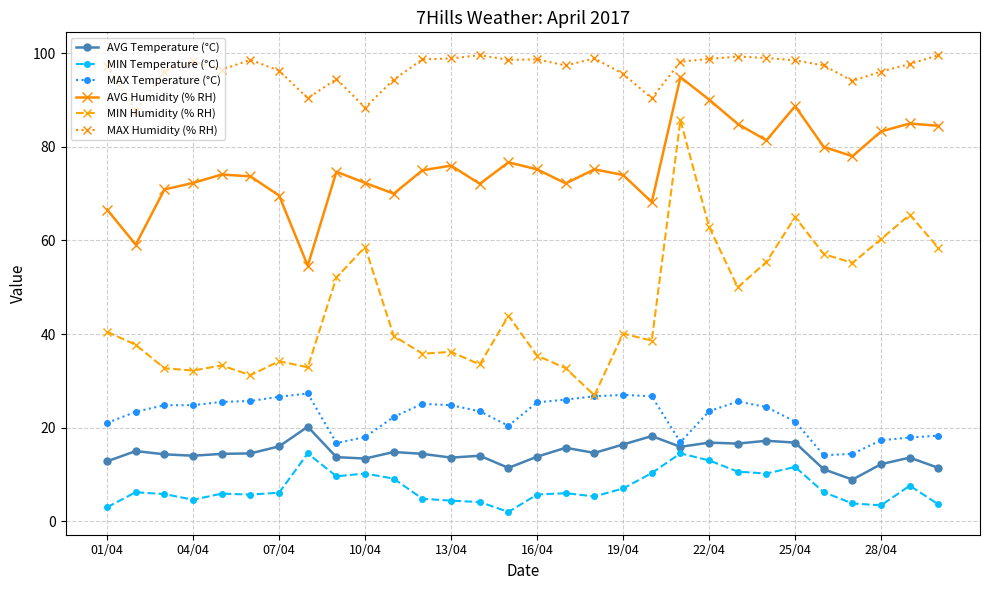

What are all the series names shown in the legend?

AVG Temperature (°C), MIN Temperature (°C), MAX Temperature (°C), AVG Humidity (% RH), MIN Humidity (% RH), MAX Humidity (% RH)